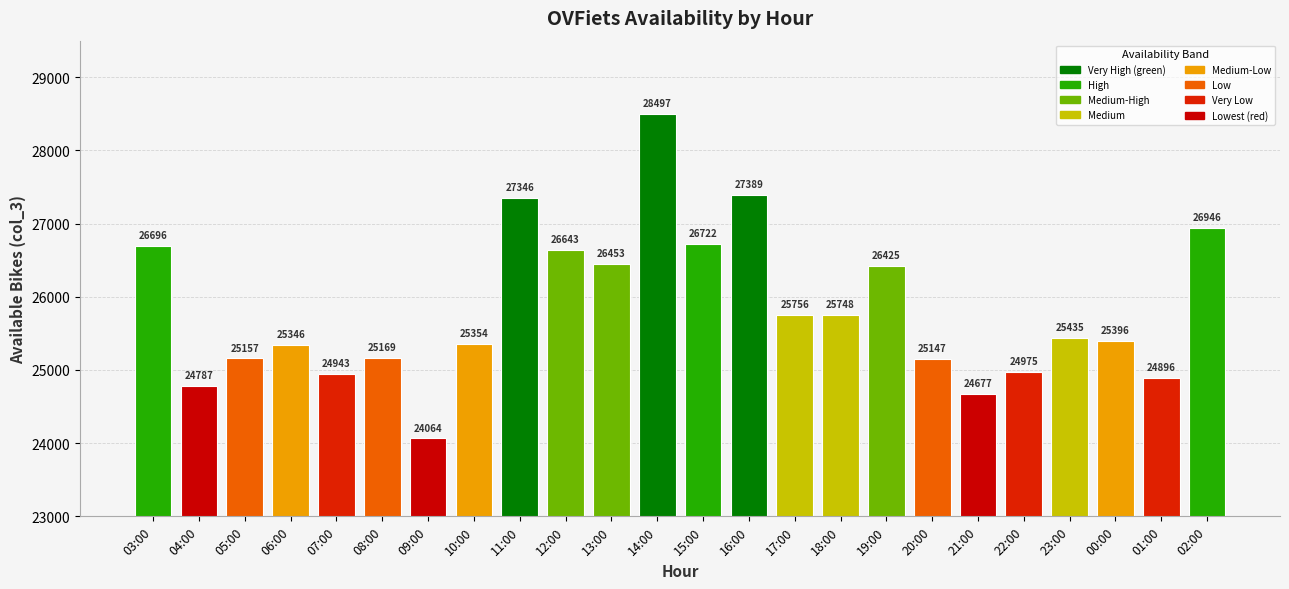

Reading left to right, what are all the values shown in this chart?

26696	24787	25157	25346	24943	25169	24064	25354	27346	26643	26453	28497	26722	27389	25756	25748	26425	25147	24677	24975	25435	25396	24896	26946